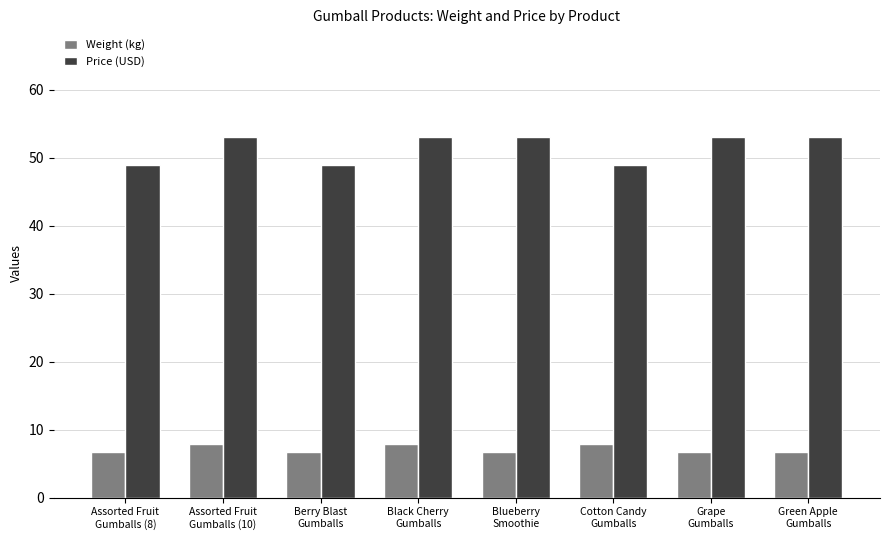

What are all the series names shown in the legend?

Weight (kg), Price (USD)